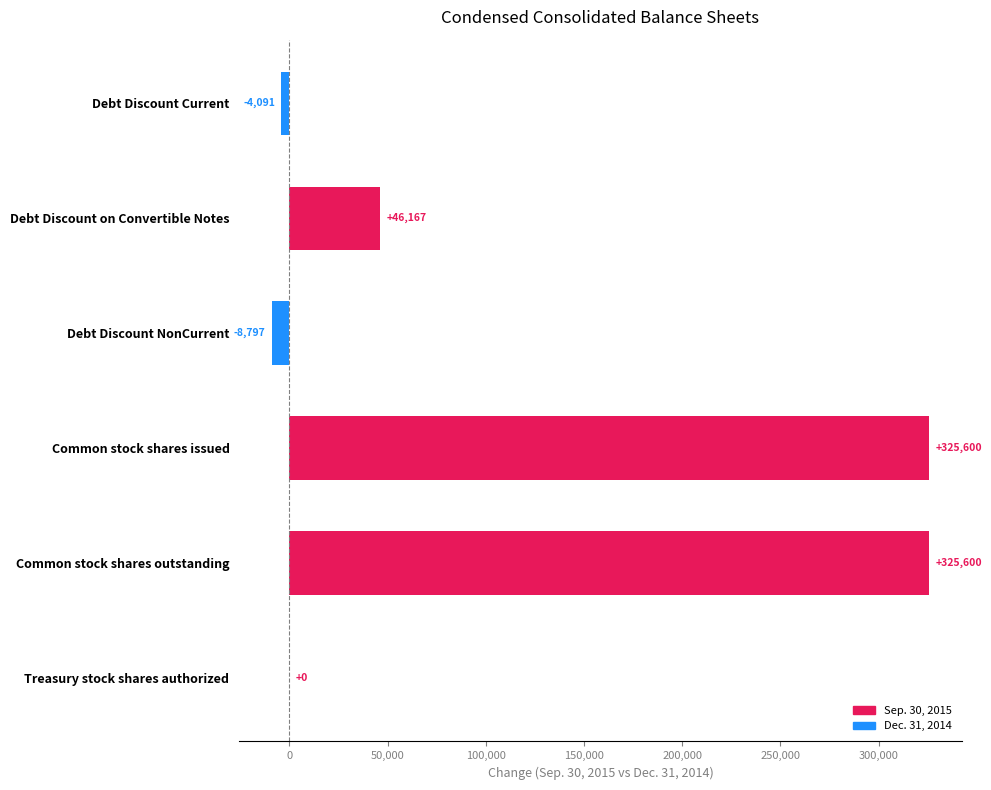

What is the difference between the maximum and minimum values?

334397